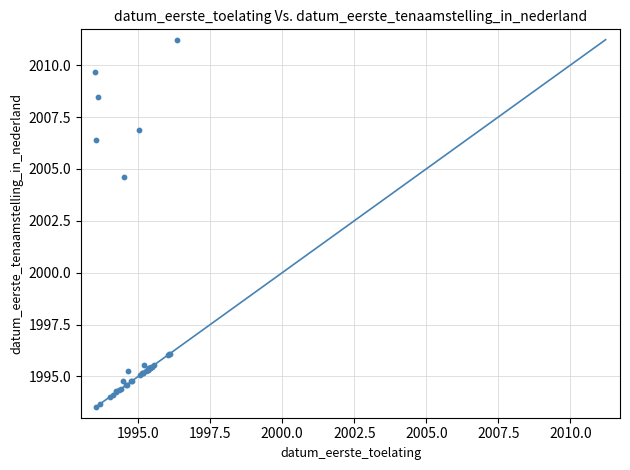

What Y value in the scatter plot is closest to 2002?

2004.6